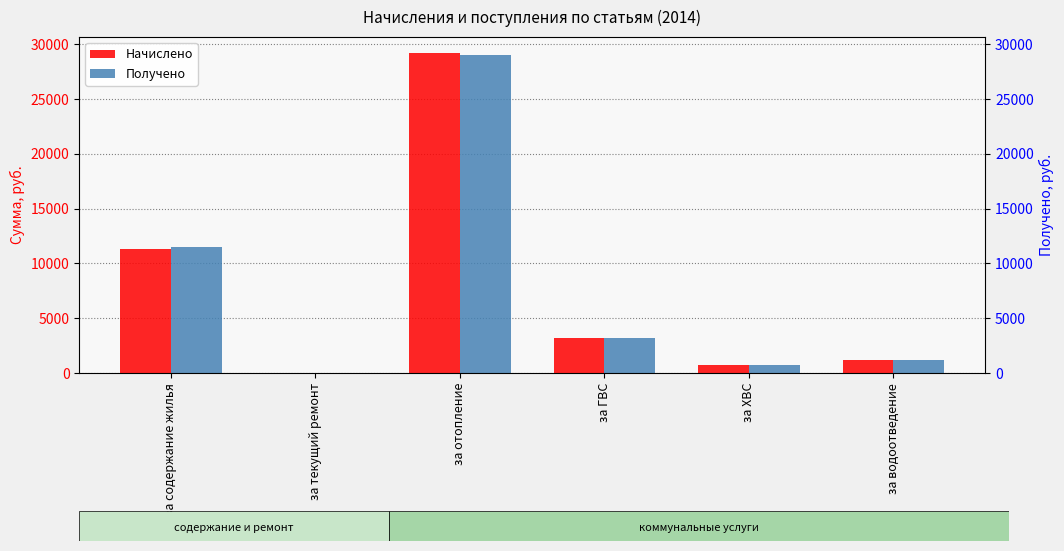

What is the maximum value shown in the chart?

29189.3